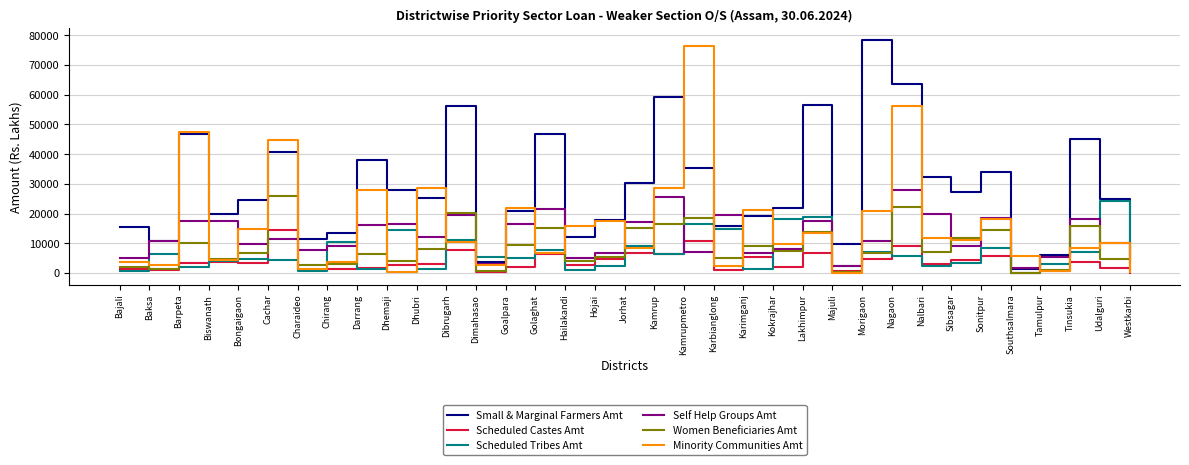

What value does the Small & Marginal Farmers Amt series have at Tamulpur?

6210.4